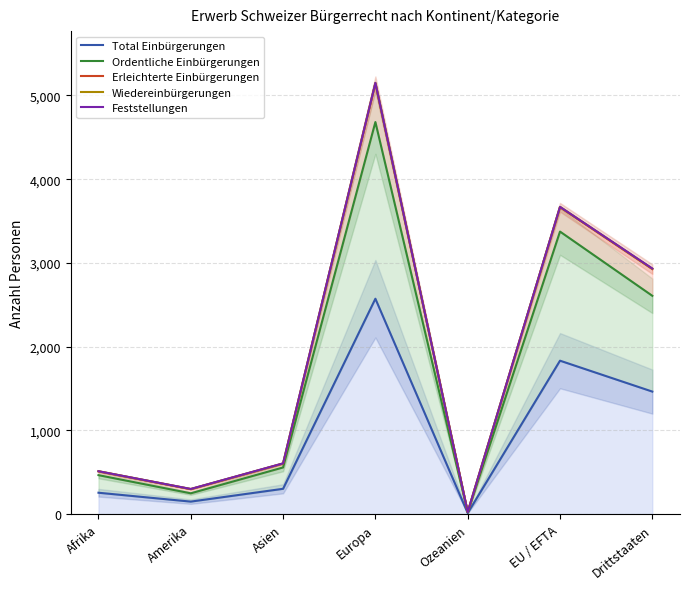

At which category is the sum across all series the highest?

Europa